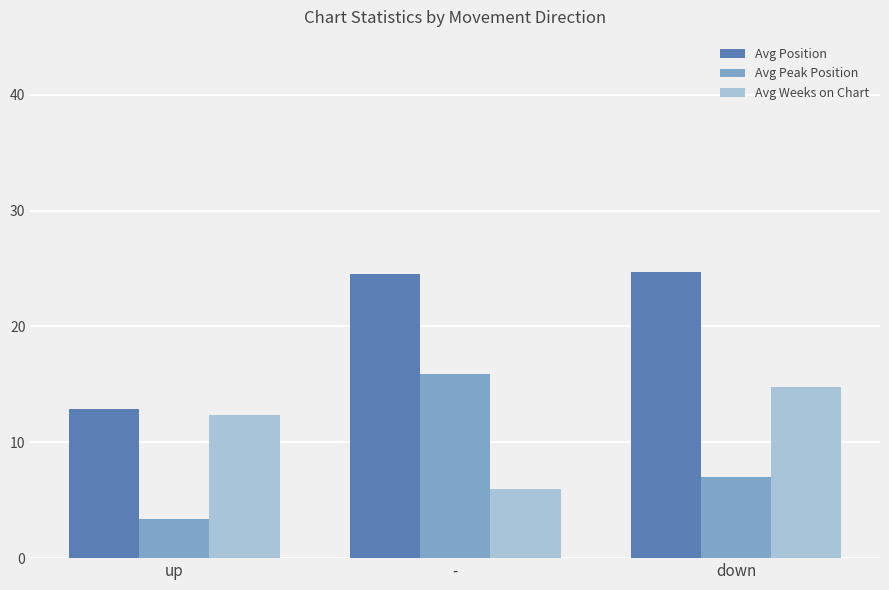

What is the smallest value displayed?

3.4